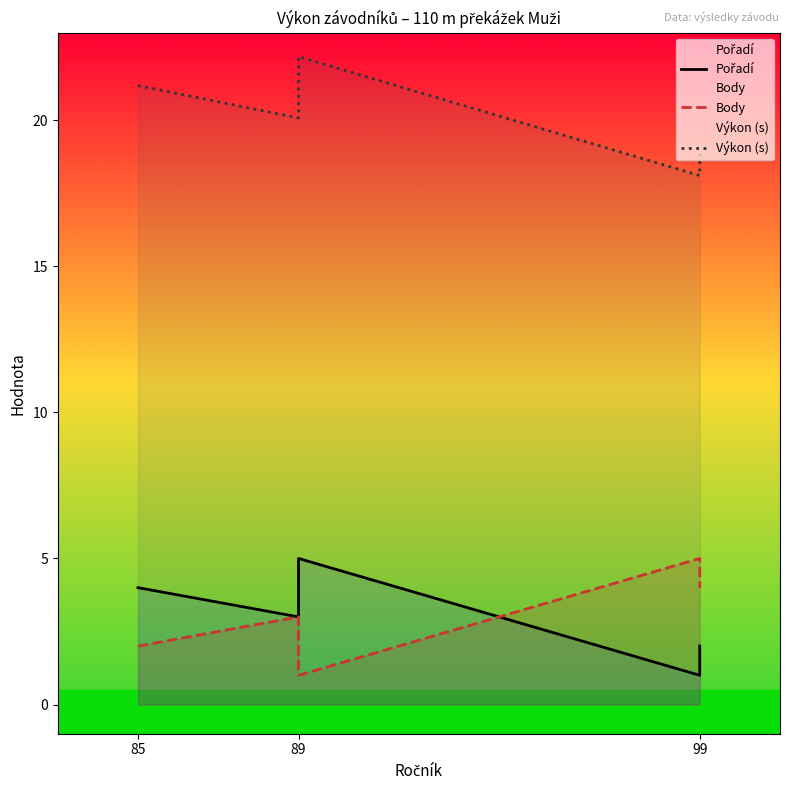

Count the number of data series in this chart.

3